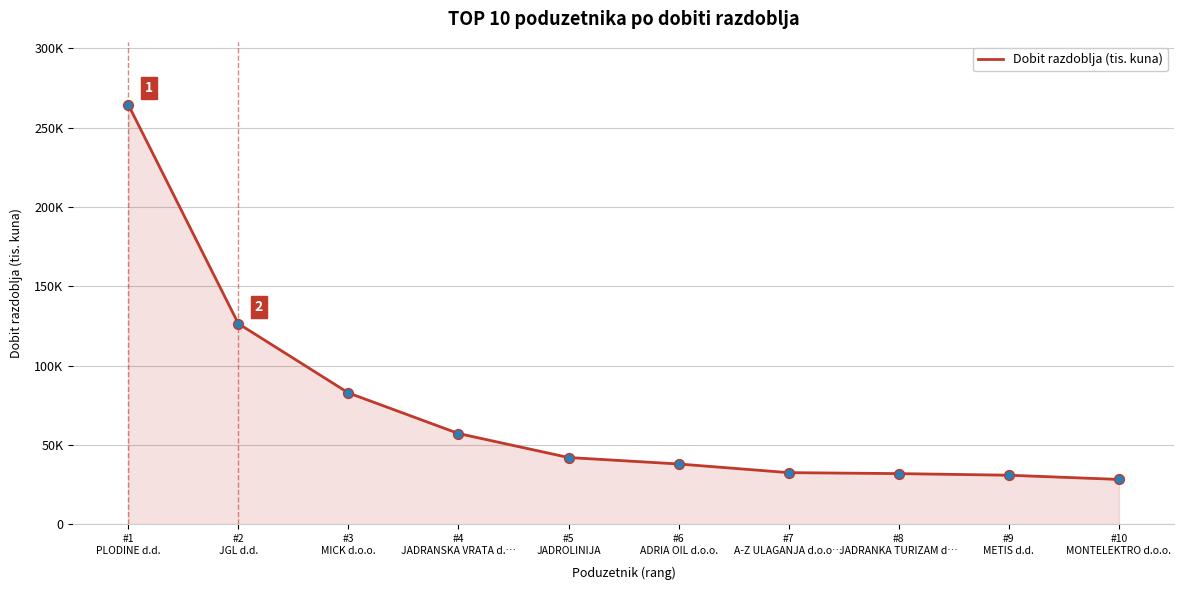

Between #9
METIS d.d. and #5
JADROLINIJA, which is larger?

#5
JADROLINIJA